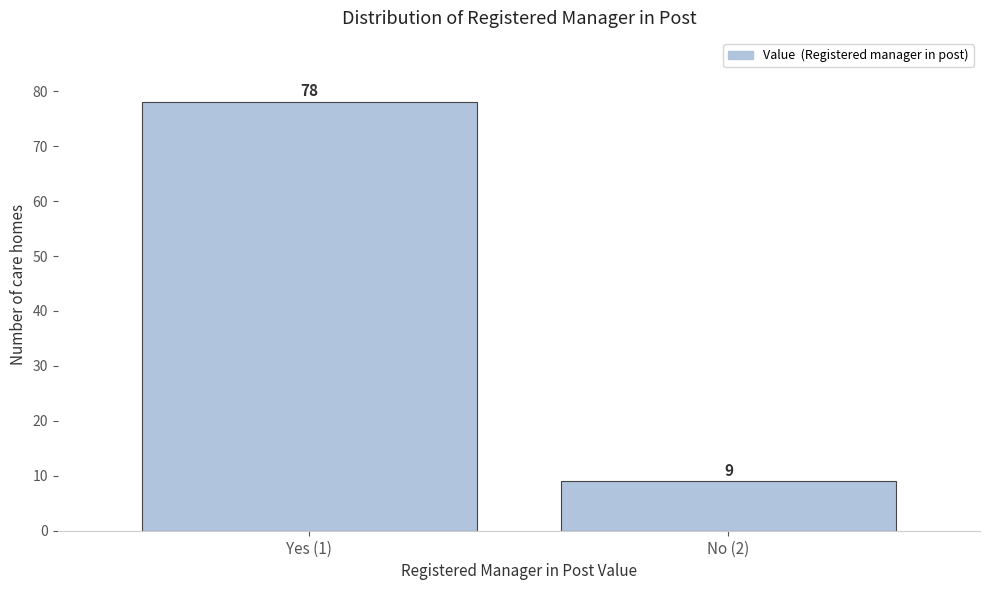

Reading left to right, list all the values displayed in this chart.

Yes (1)=78	No (2)=9